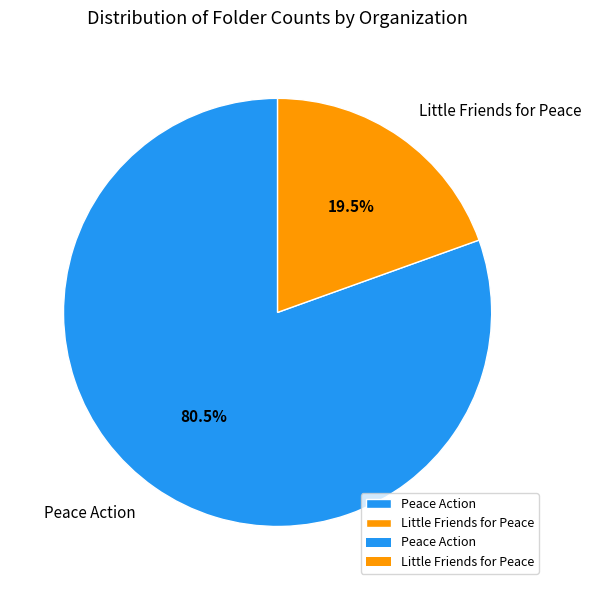

Is there any slice that represents more than half of the pie?

Yes